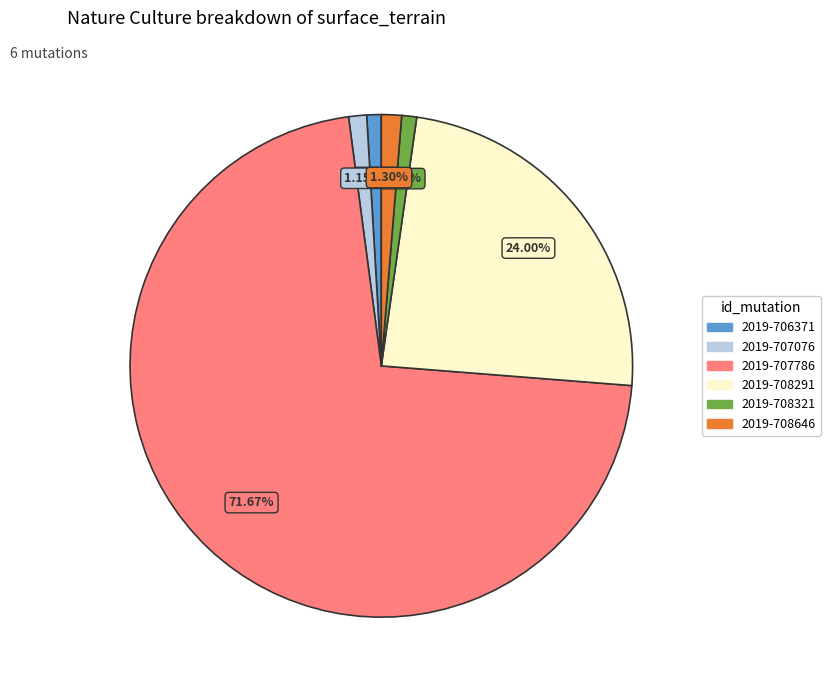

Which category has the biggest portion of the pie?

2019-707786